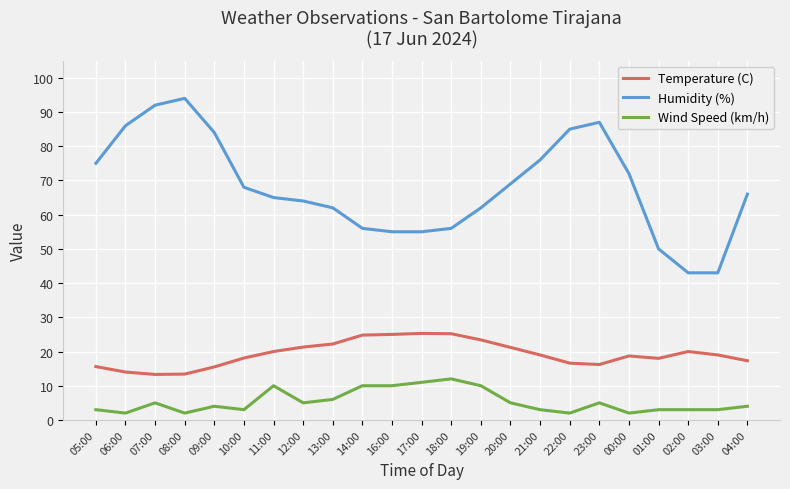

The Temperature (C) series shows 27.3 at 01:00. True or false?

False